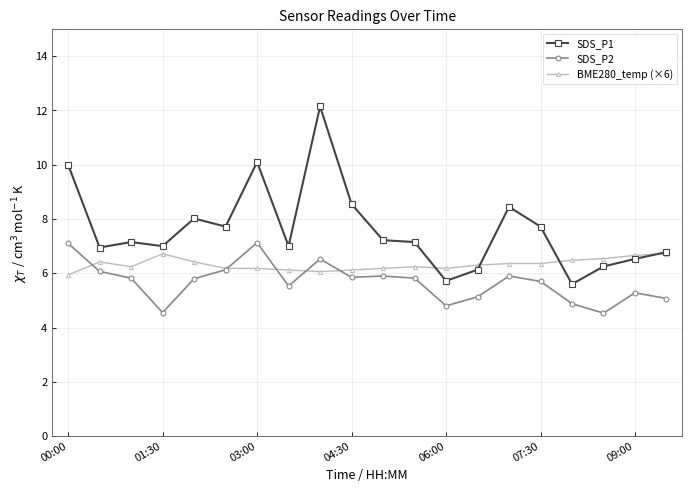

What is the value of the BME280_temp (×6) point at the 8th from the left?

6.1